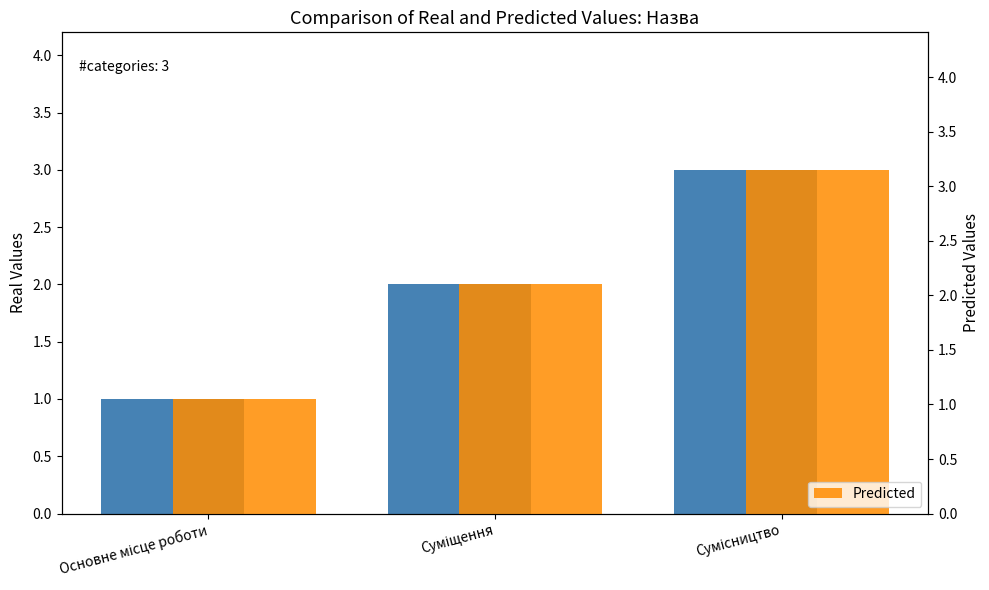

Between Сумісництво and Основне місце роботи, which is larger?

Сумісництво